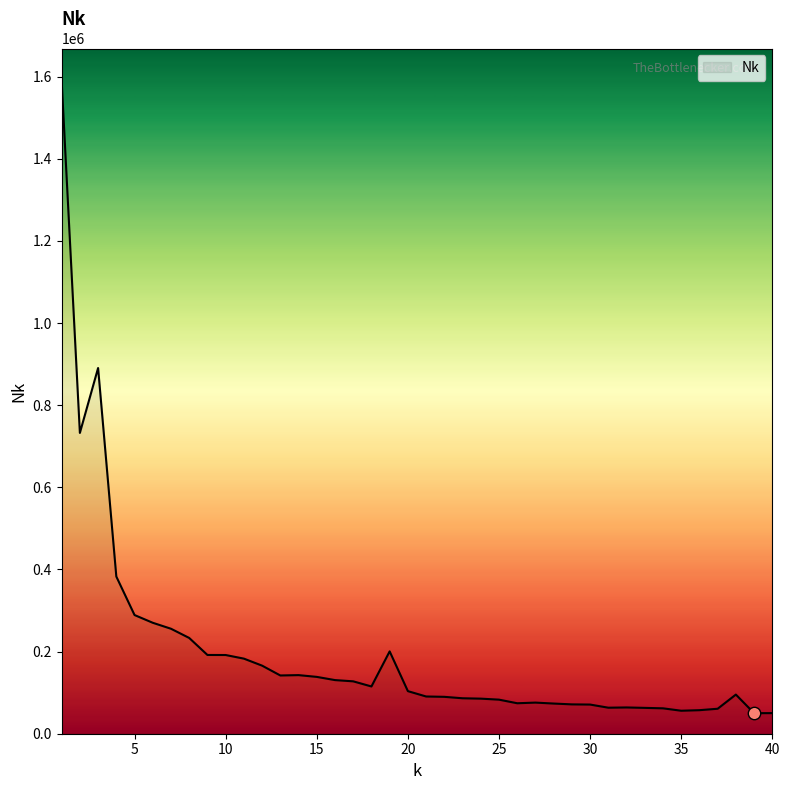

What is the smallest value displayed?

50033